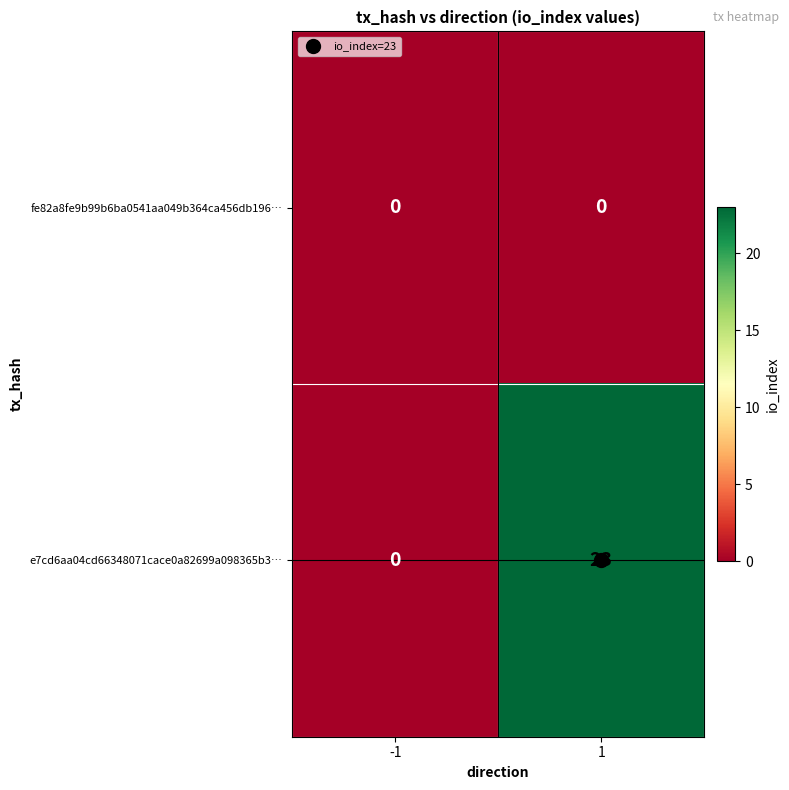

What is the greatest value displayed?

23